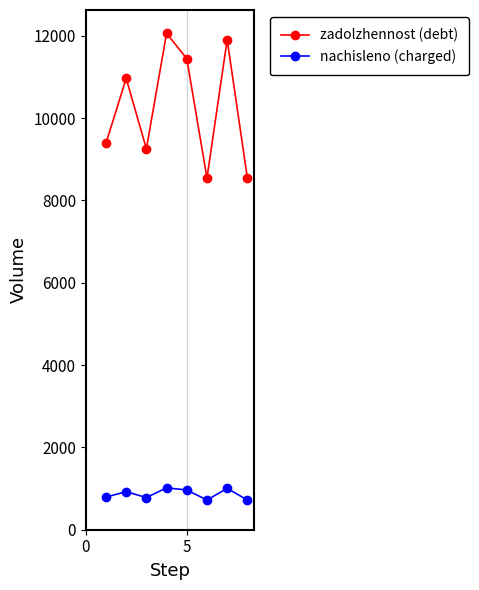

What is the greatest value displayed?

12057.6